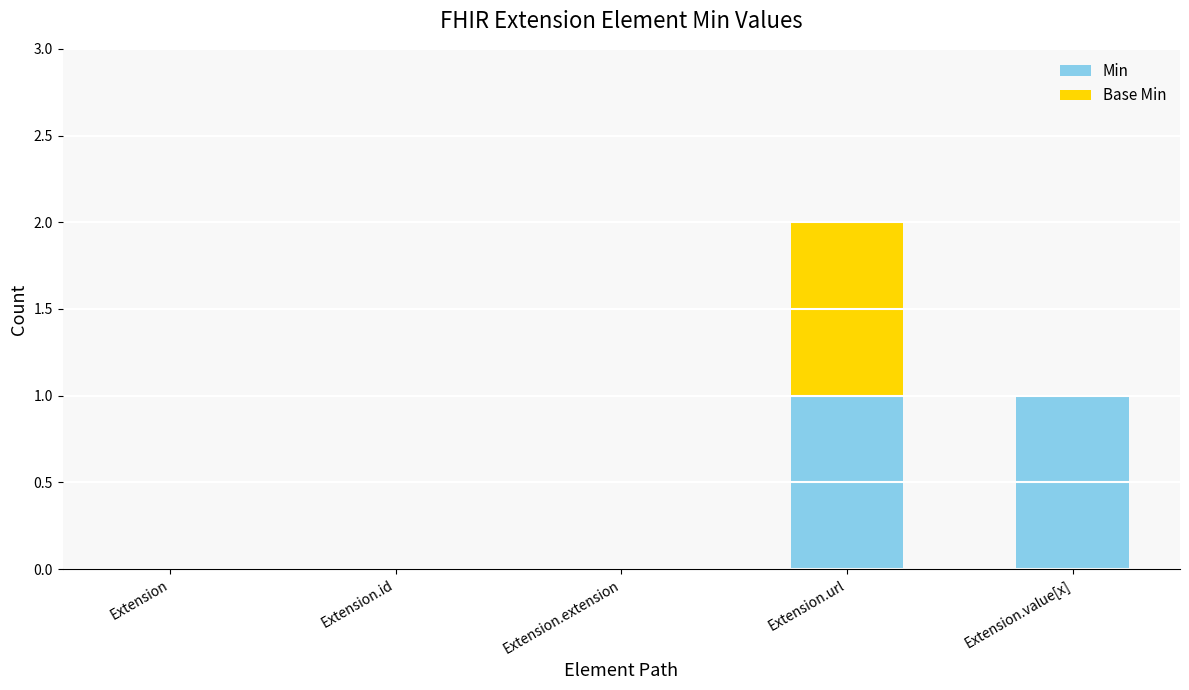

At which category is the sum across all series the highest?

Extension.url